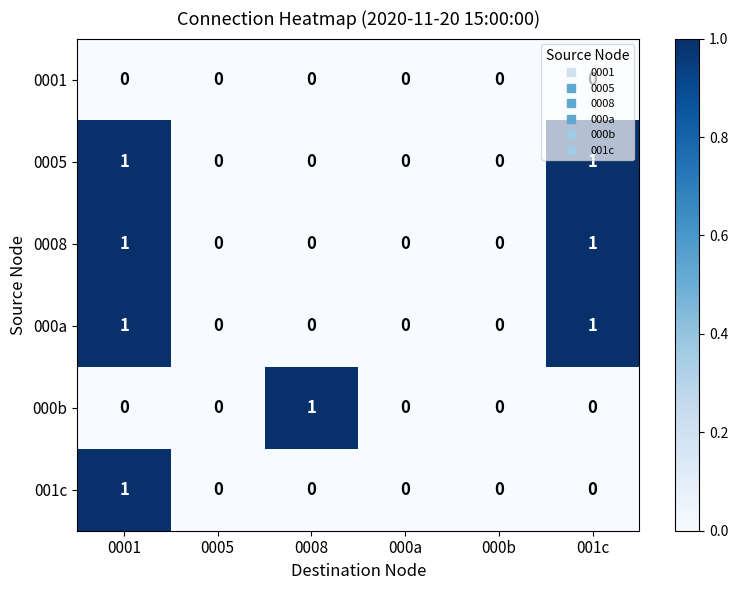

The value of 0001 at 000a is 0. True or false?

True